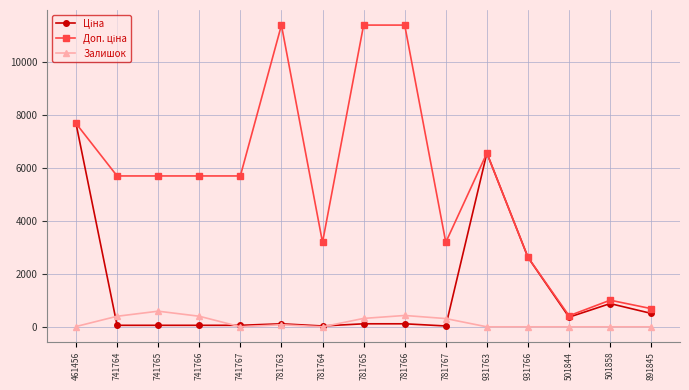

At how many categories does at least one series exceed 11210?

3